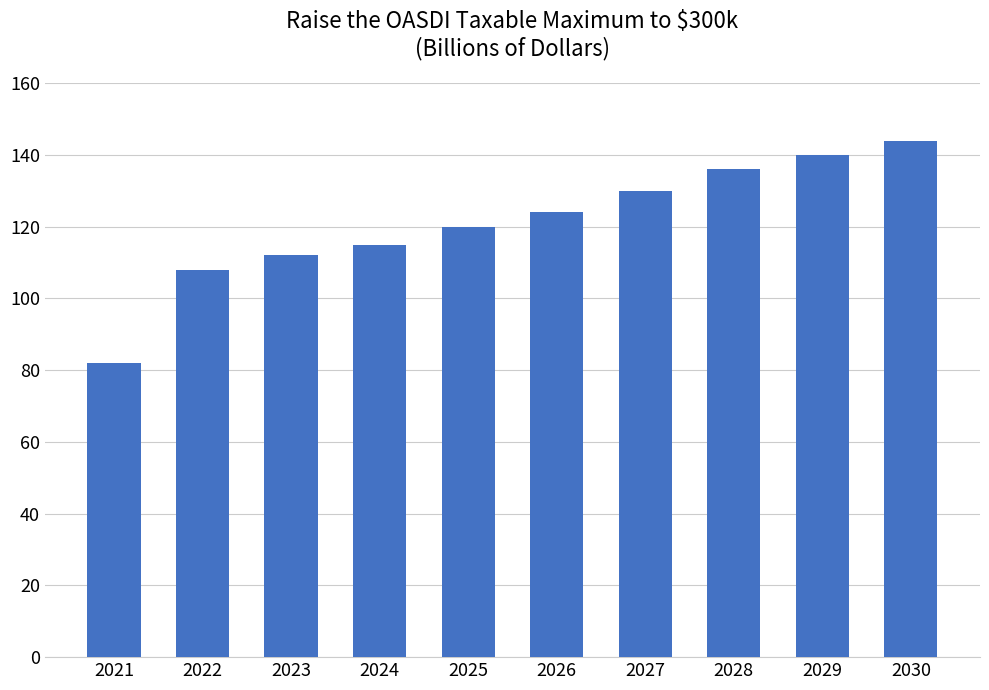

List the labels in order of value, smallest first.

2021, 2022, 2023, 2024, 2025, 2026, 2027, 2028, 2029, 2030